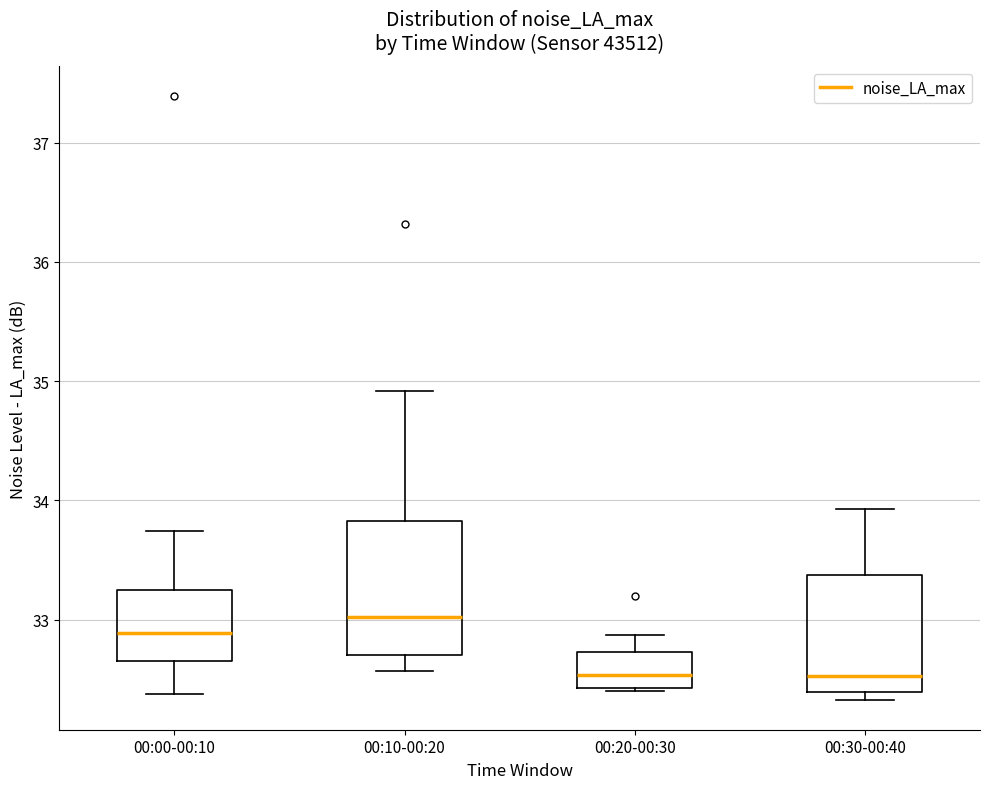

Comparing the boxes themselves (not the whiskers), which one is the tallest?

00:10-00:20